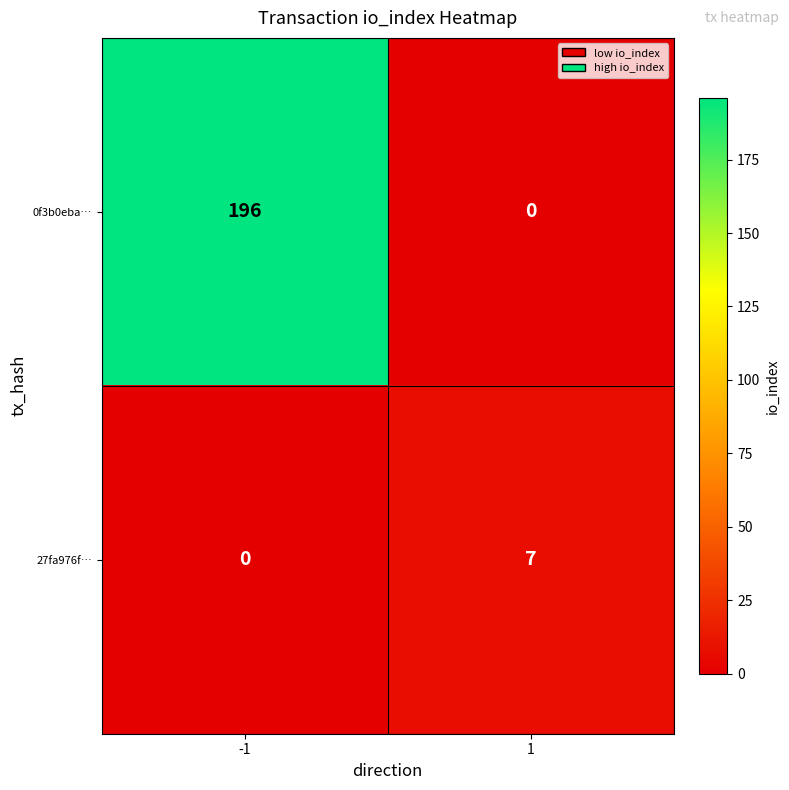

Between -1 and 1, which series saw the biggest shift?

0f3b0eba…